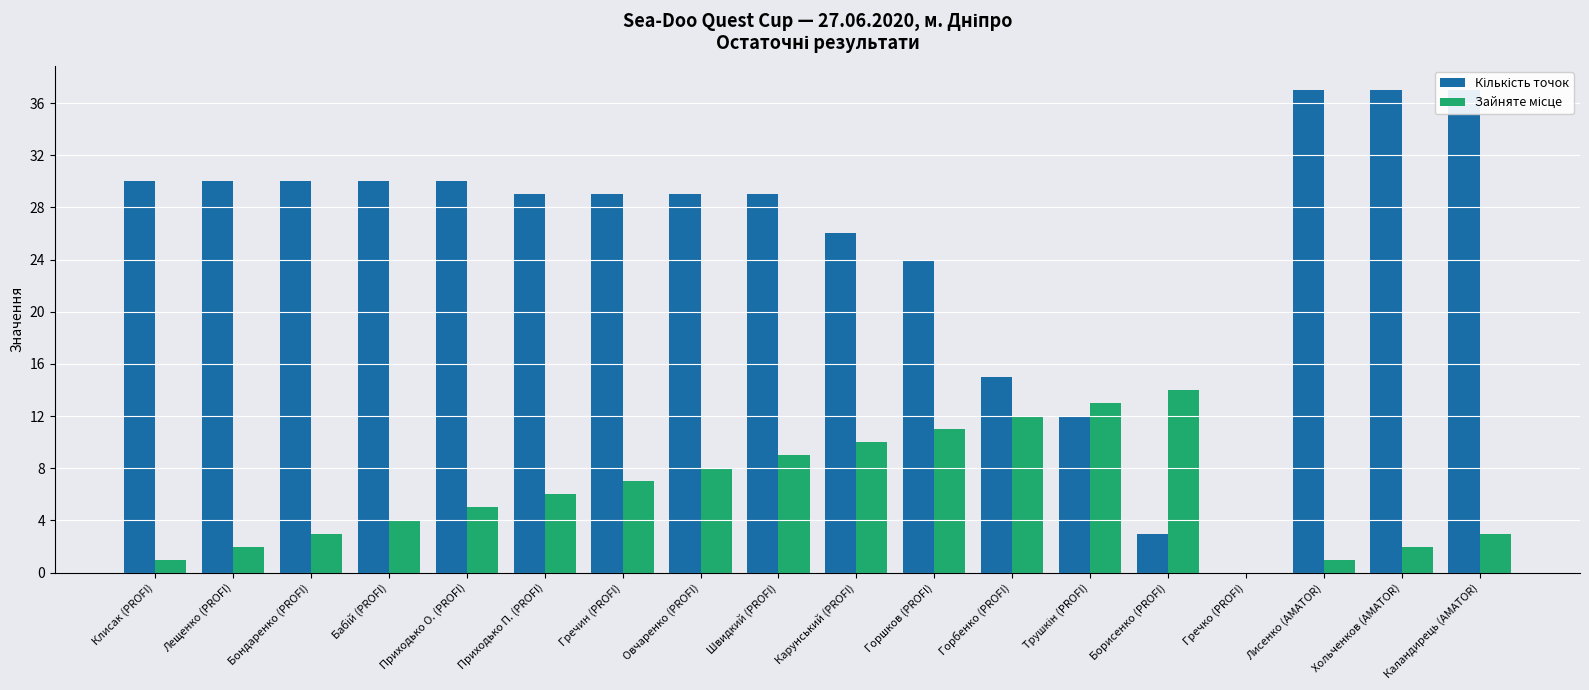

Where does the Зайняте місце series first go above 6?

Гречин (PROFI)